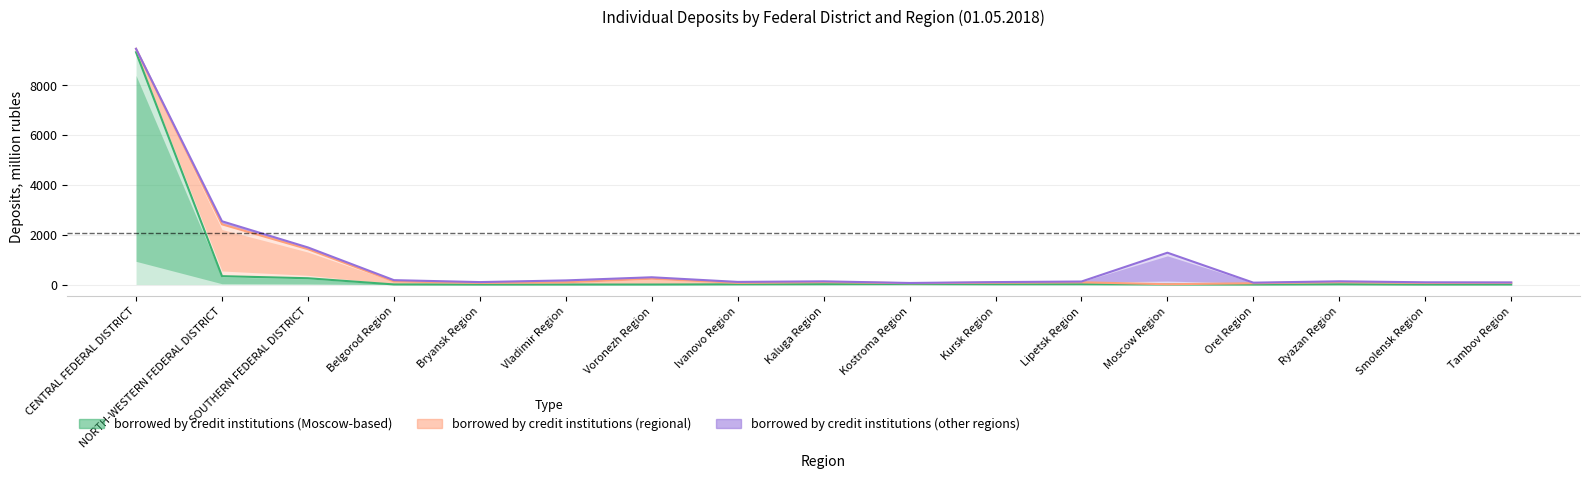

At which label does borrowed by credit institutions (Moscow-based) reach its peak?

CENTRAL FEDERAL DISTRICT